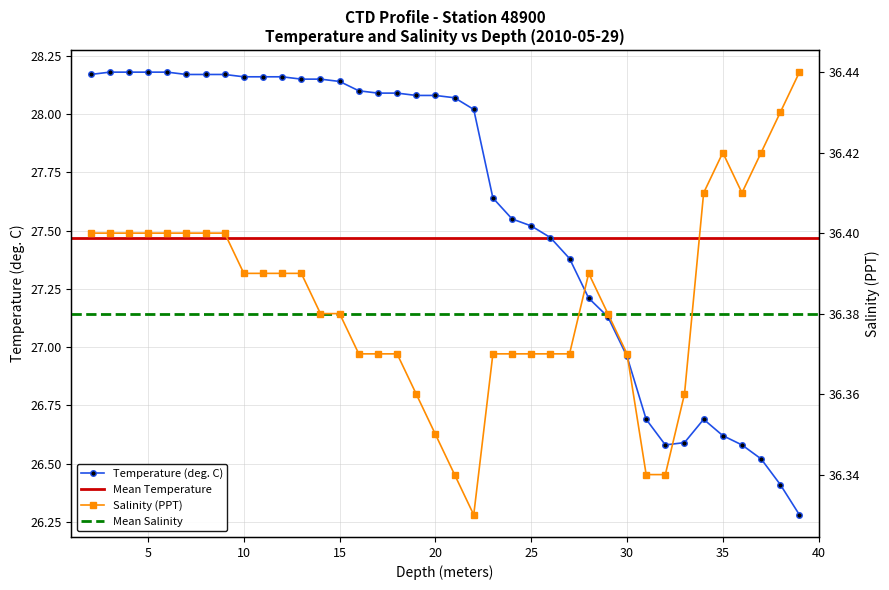

Which category has the lowest value across all series?

39